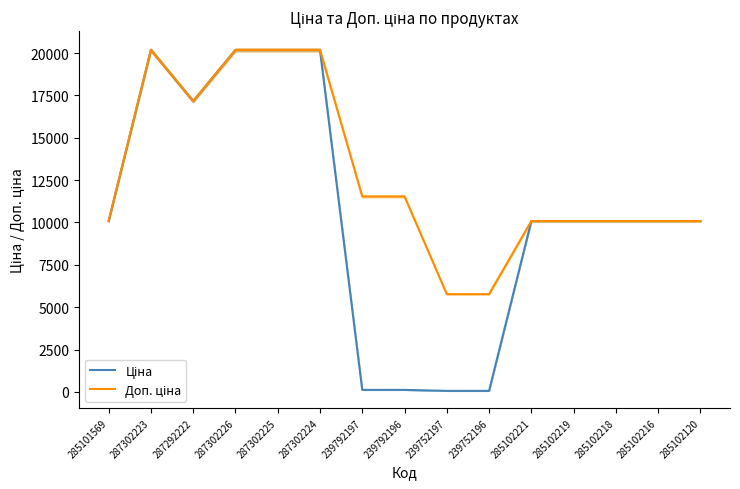

What is the sum of all Доп. ціна values?

193035.8